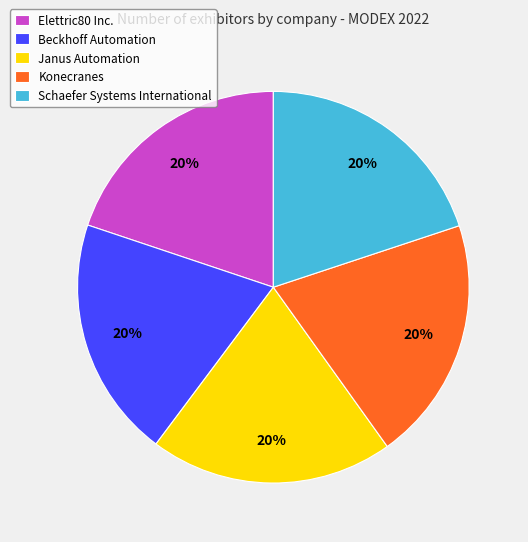

To the nearest percent, what is the combined percentage of Schaefer Systems International and Janus Automation?

40%